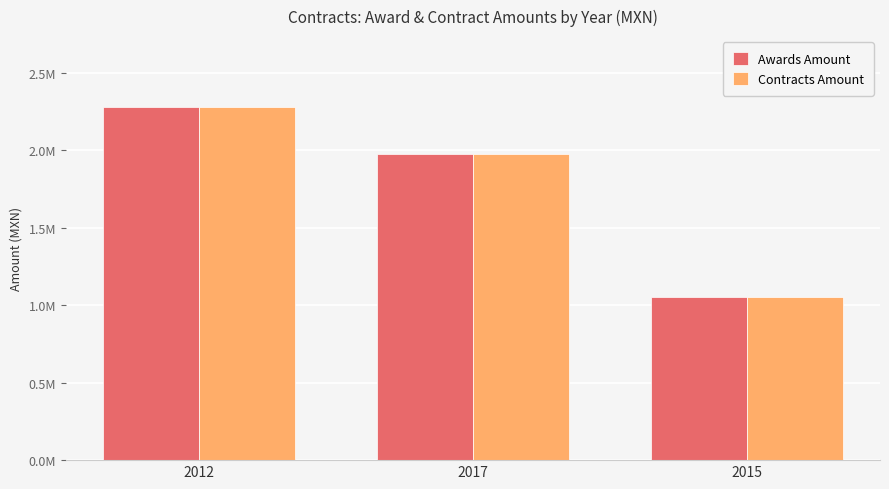

Reading left to right, extract all data points from this chart.

Awards Amount: 2012=2278963.3	2017=1975580.6	2015=1053306.0
Contracts Amount: 2012=2278963.3	2017=1975580.6	2015=1053306.0